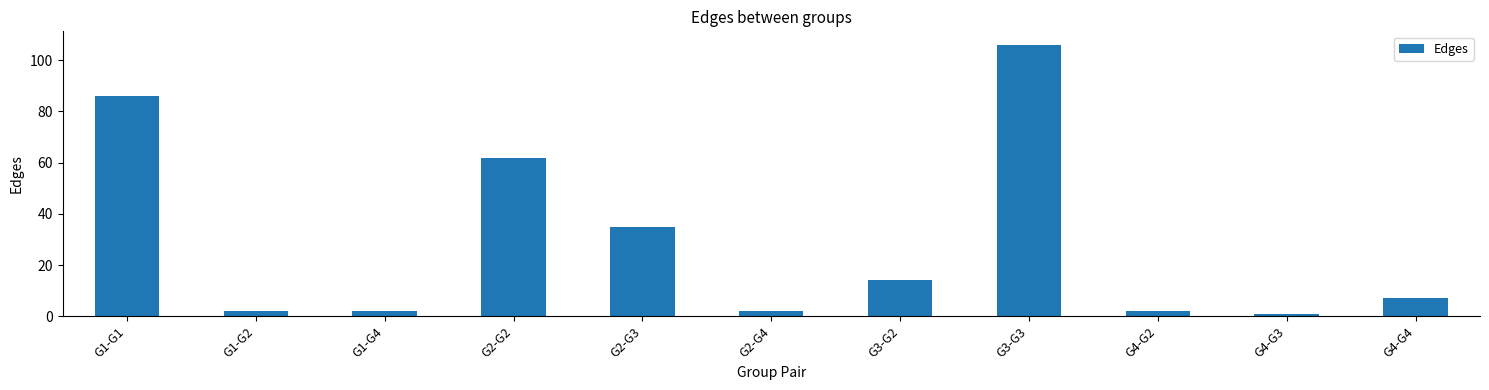

Are the bars grouped side by side (vs. stacked)?

No